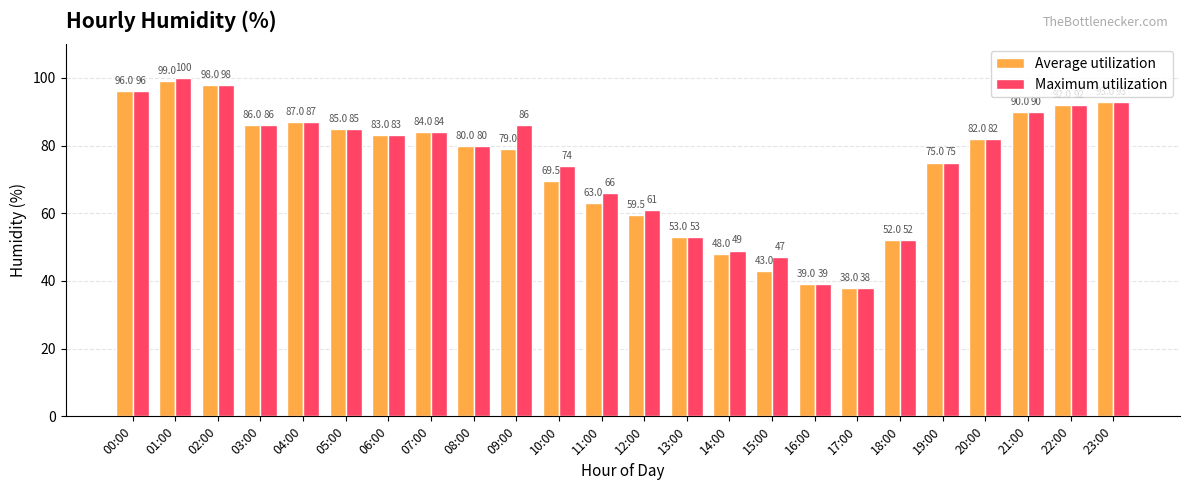

Reading left to right, extract all data points from this chart.

Average utilization: 96.0	99.0	98.0	86.0	87.0	85.0	83.0	84.0	80.0	79.0	69.5	63.0	59.5	53.0	48.0	43.0	39.0	38.0	52.0	75.0	82.0	90.0	92.0	93.0
Maximum utilization: 96.0	100.0	98.0	86.0	87.0	85.0	83.0	84.0	80.0	86.0	74.0	66.0	61.0	53.0	49.0	47.0	39.0	38.0	52.0	75.0	82.0	90.0	92.0	93.0